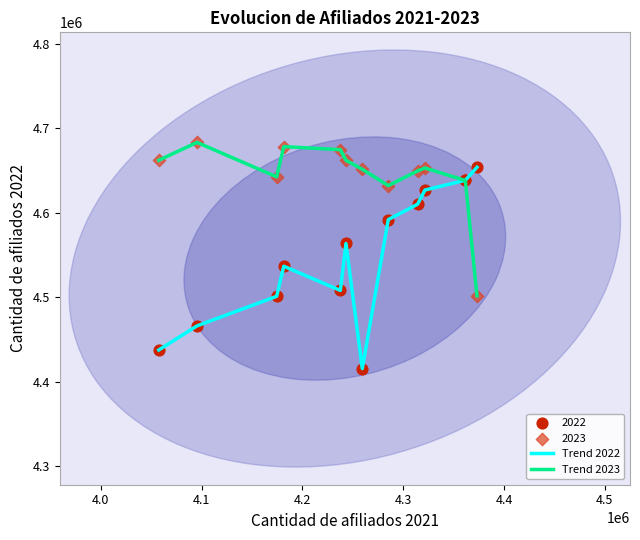

Which series has the widest spread of values?

Trend 2022